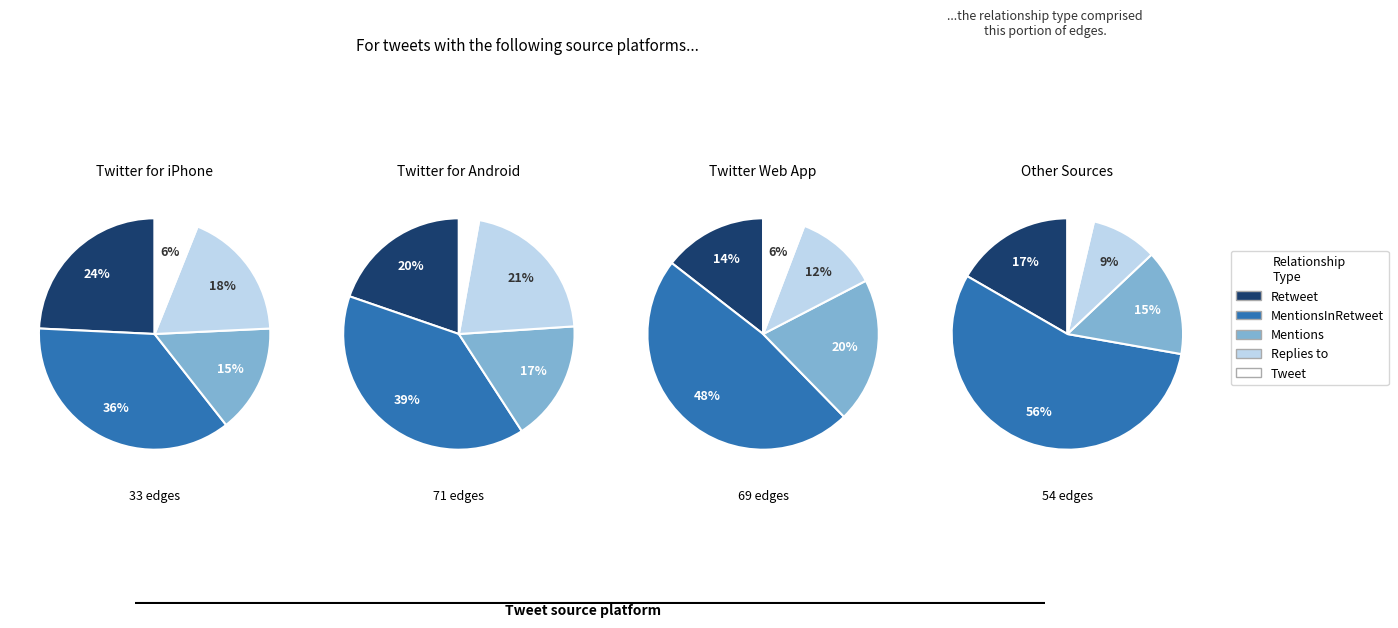

To the nearest percent, what is the combined percentage of Tweet and Replies to?

19%